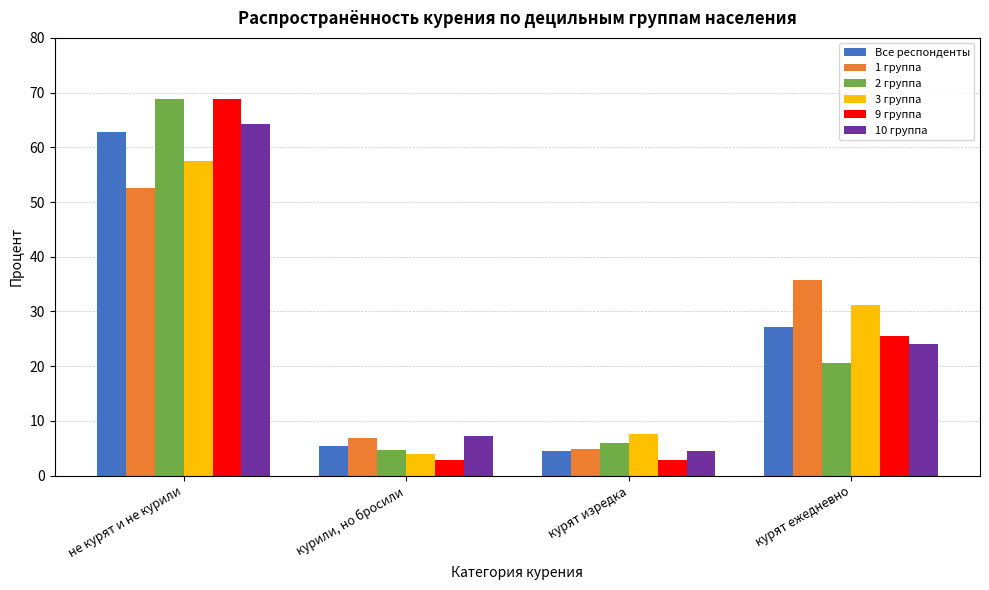

Rank the categories by 2 группа value from highest to lowest.

не курят и не курили, курят ежедневно, курят изредка, курили, но бросили